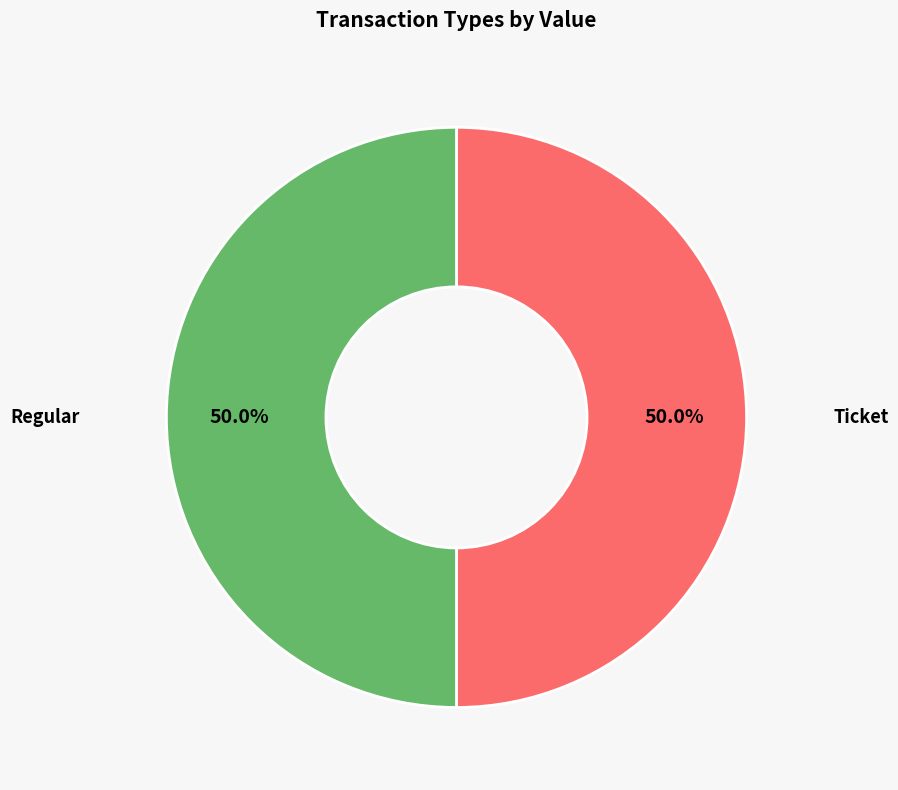

Count the number of slices in the pie.

2